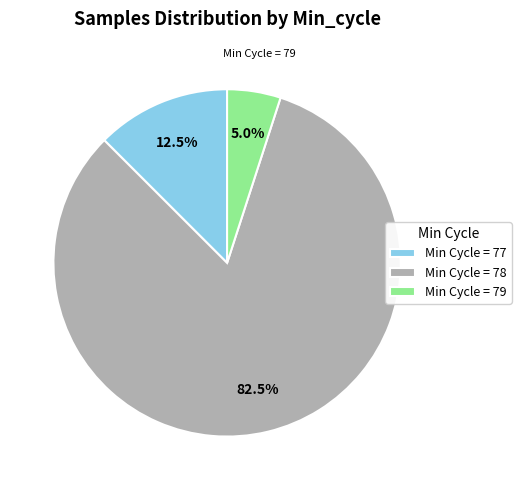

Between Min Cycle = 77 and Min Cycle = 79, which is larger?

Min Cycle = 77